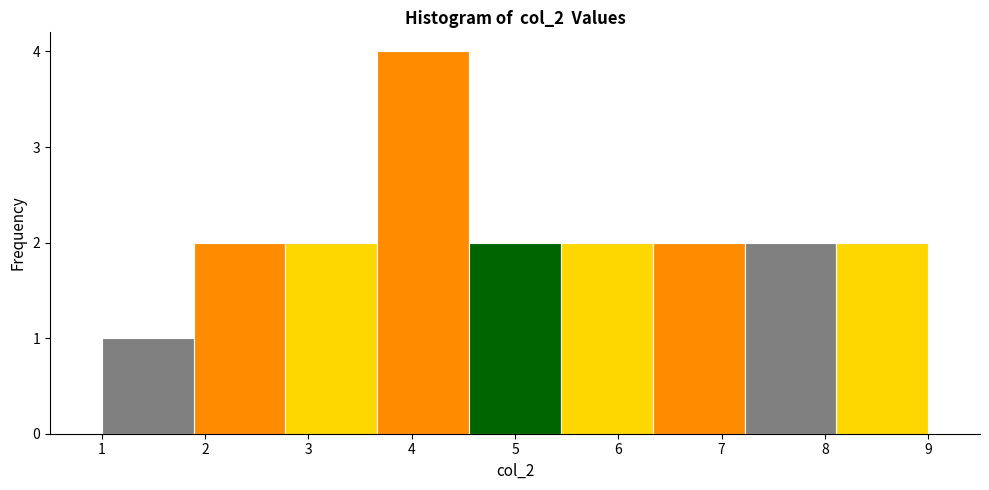

Over which range of the x-axis is the bar tallest?

3.7 to 4.6